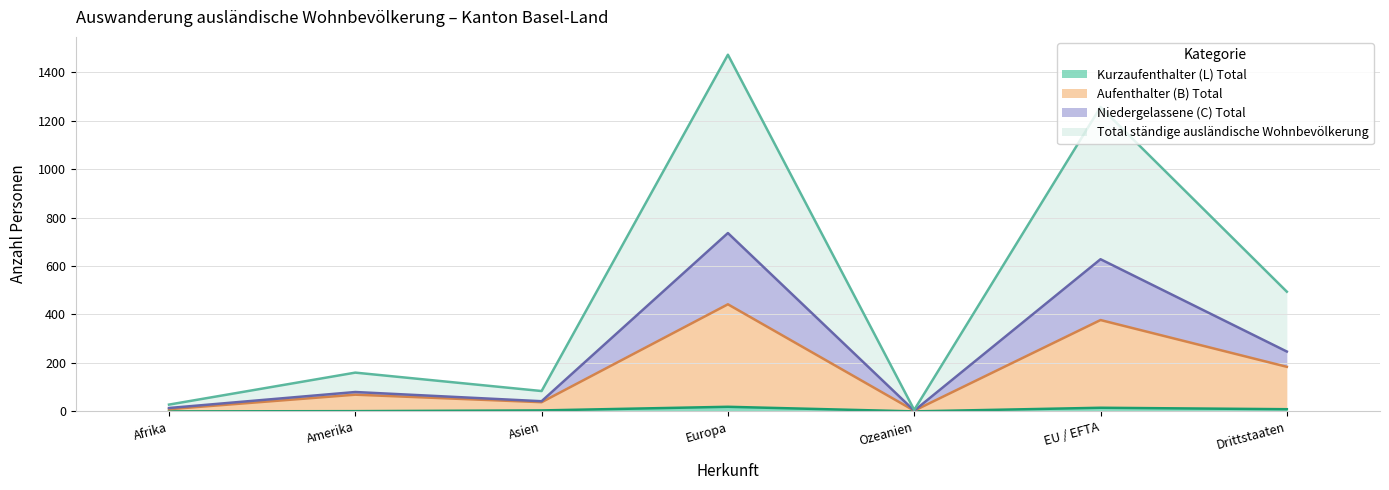

What is the label of the 3rd point from the left?

Asien